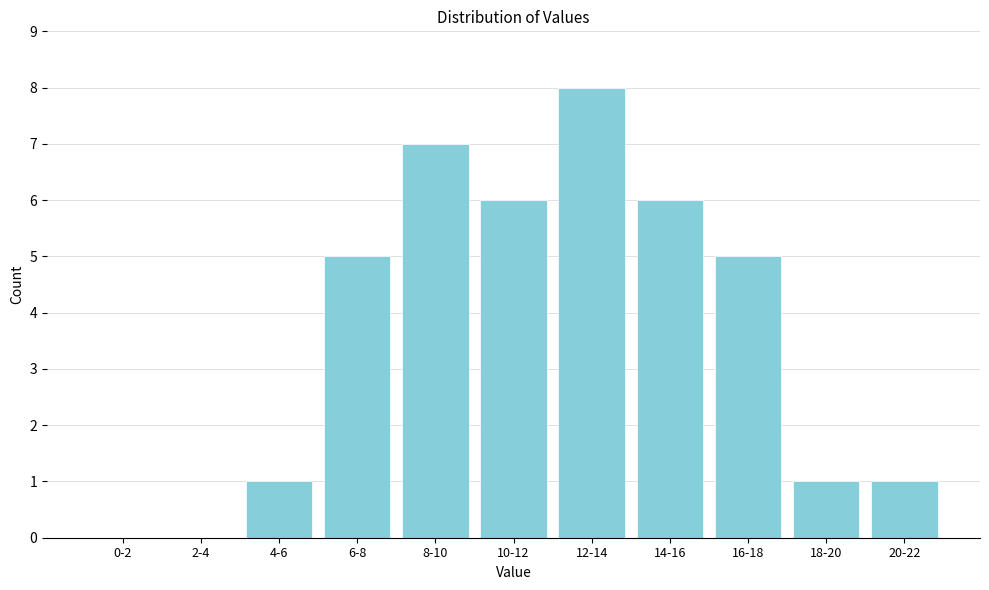

Reading left to right, extract all data points from this chart.

0-2=0	2-4=0	4-6=1	6-8=5	8-10=7	10-12=6	12-14=8	14-16=6	16-18=5	18-20=1	20-22=1